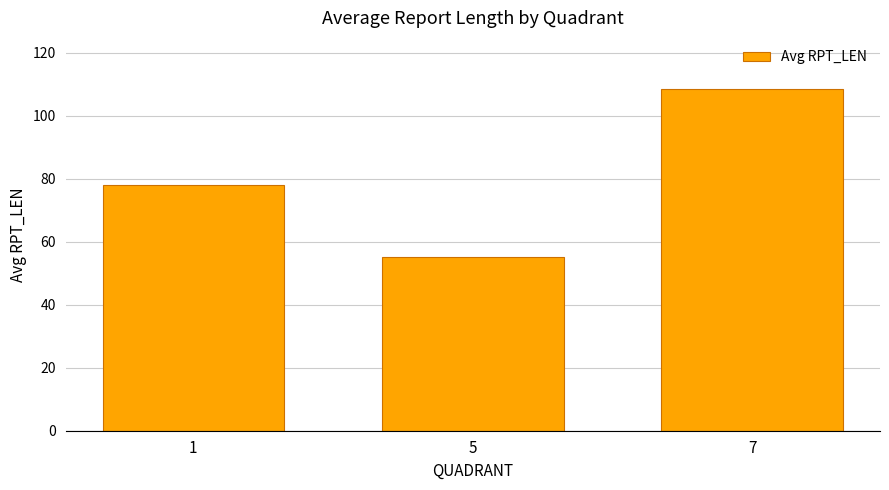

The value at 1 is 135.0. True or false?

False